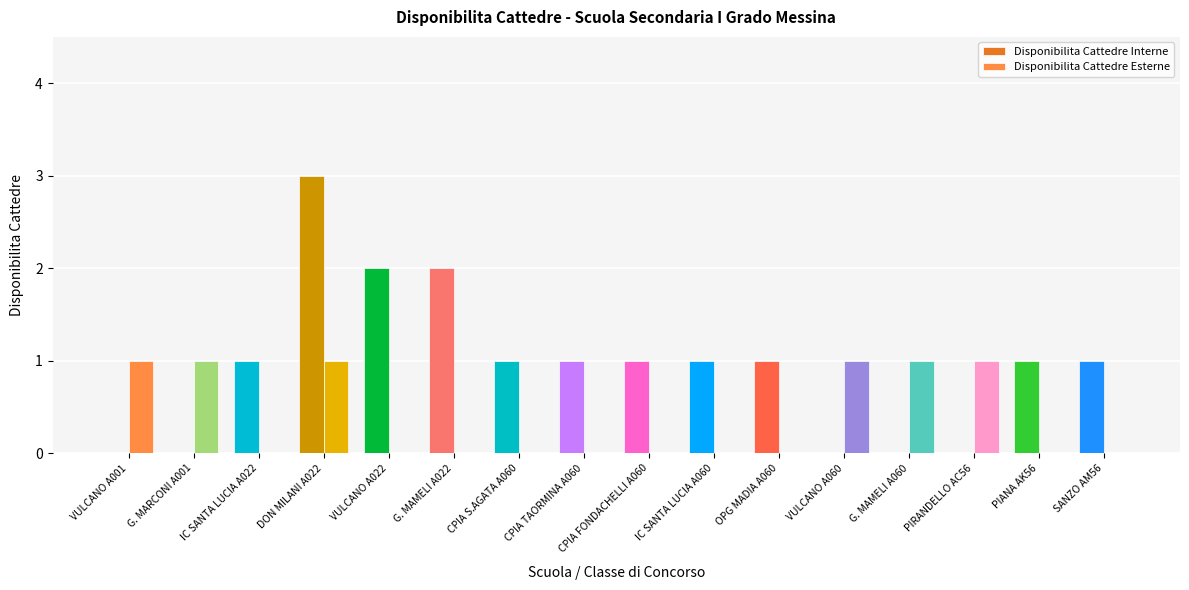

How many distinct data groups are displayed?

2